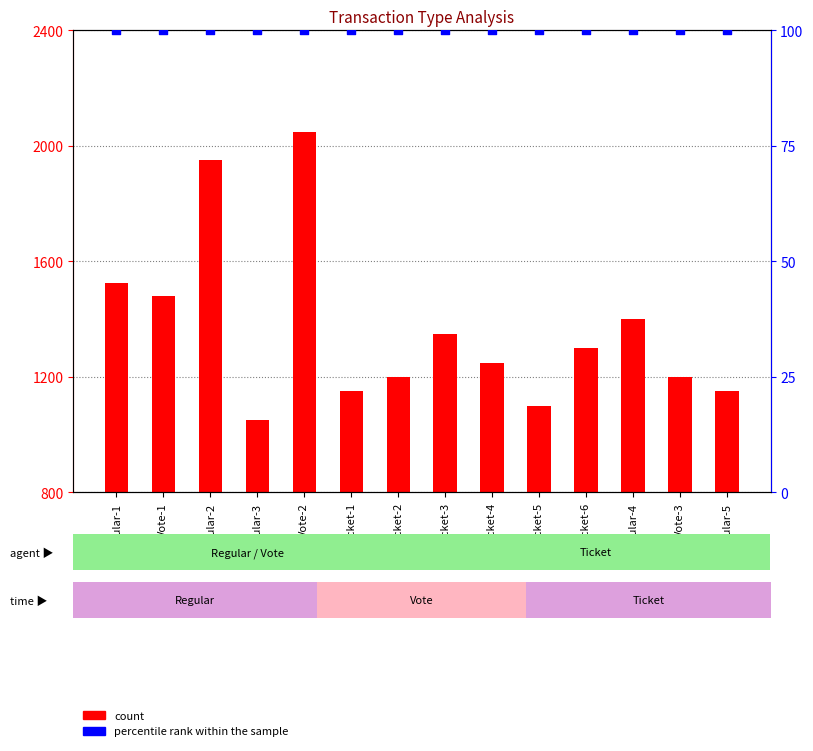

What are all the series names shown in the legend?

count, percentile rank within the sample